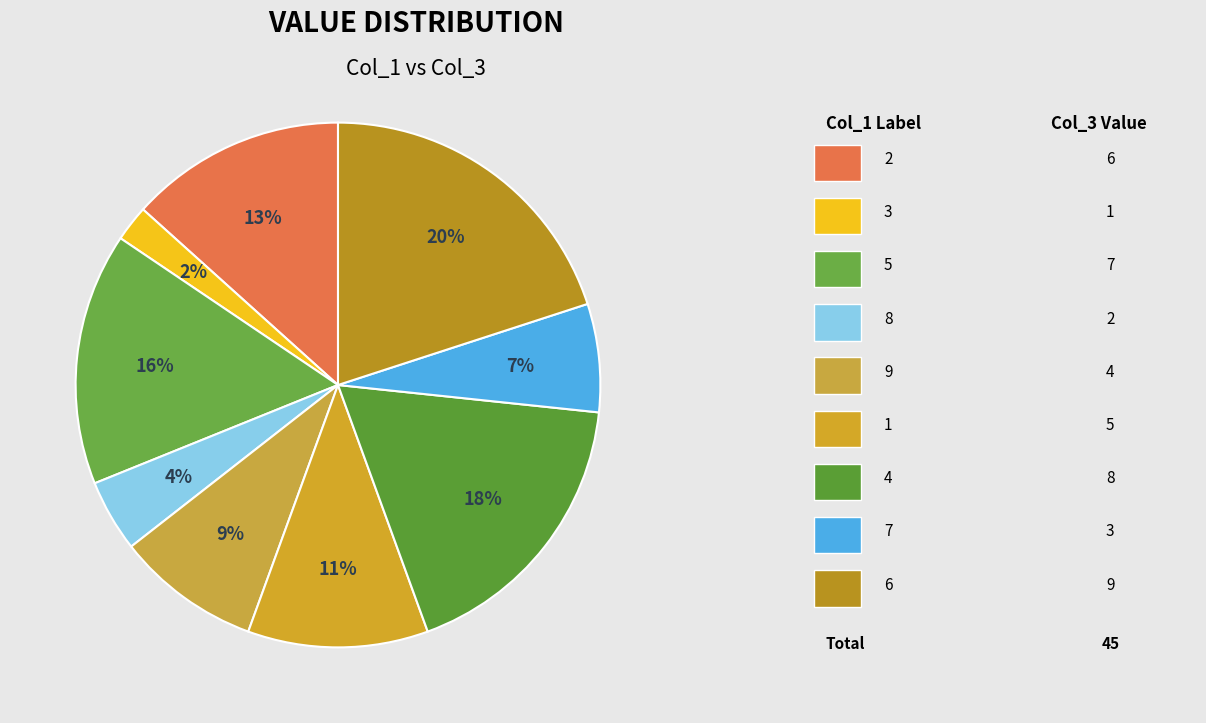

How many segments does this pie chart have?

9